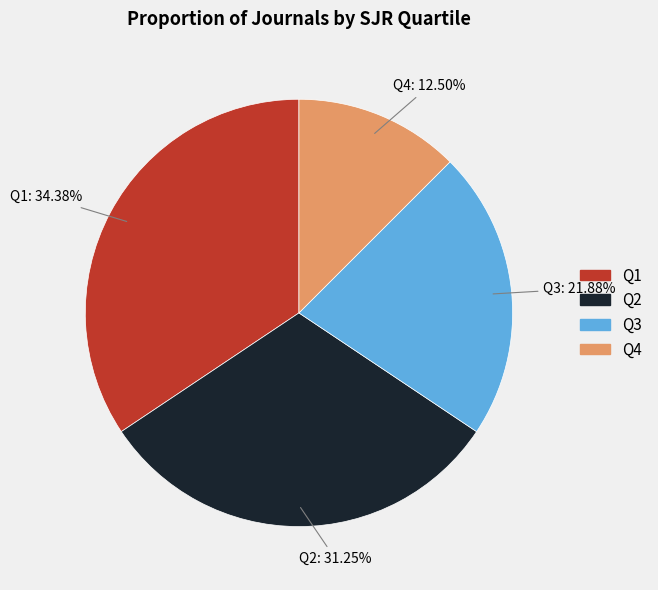

What is the smallest slice in the pie chart?

Q4